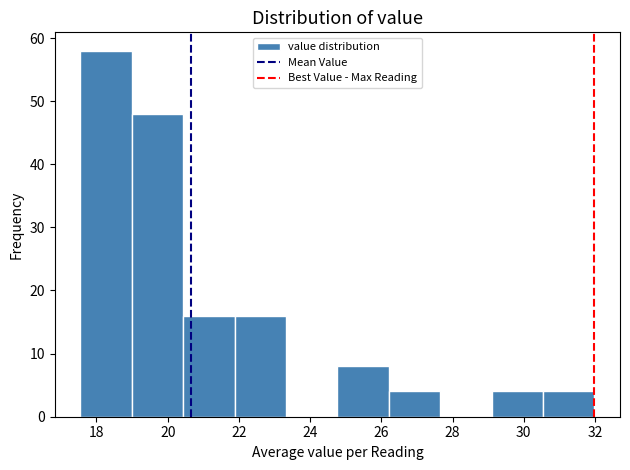

Reading left to right, list every bar in this chart as the range it spans on the x-axis followed by its height. Neither the bar edges nor the heights are printed on the chart, so give them approximately, as read against the axes.

17.6 to 19.0: 58
19.0 to 20.4: 48
20.4 to 21.8: 16
21.8 to 23.4: 16
23.4 to 24.8: 0
24.8 to 26.2: 8
26.2 to 27.6: 4
27.6 to 29.0: 0
29.0 to 30.6: 4
30.6 to 32.0: 4